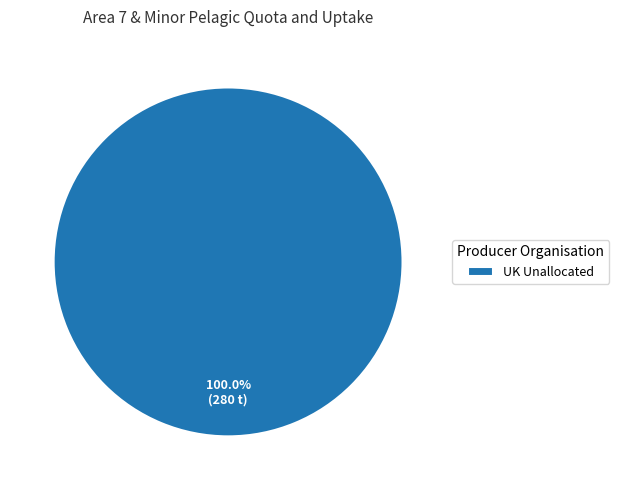

Rank the categories by value from lowest to highest.

UK Unallocated